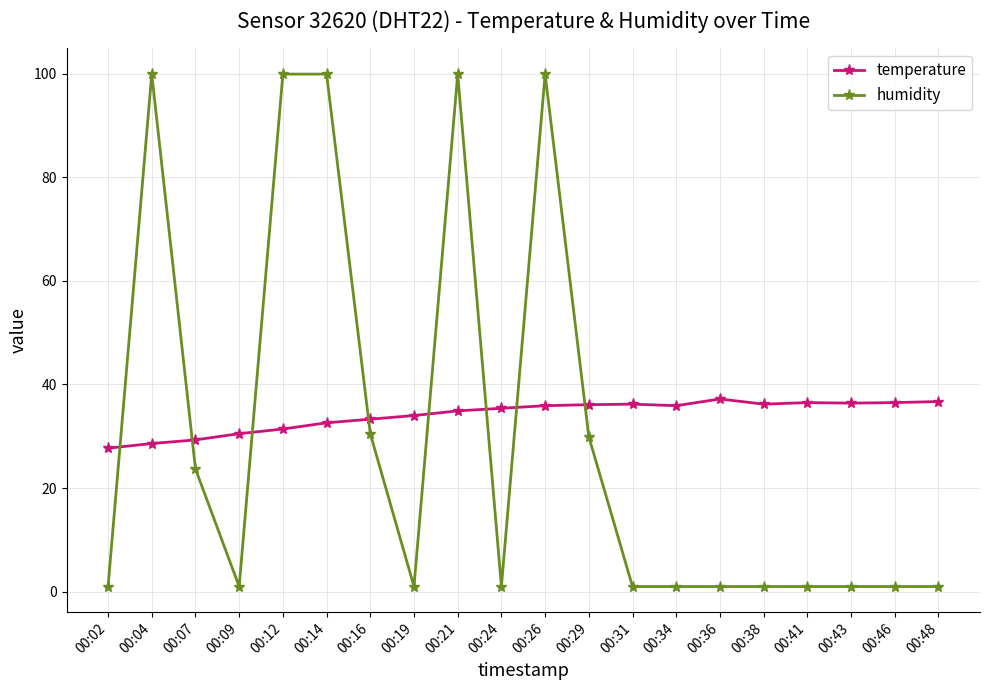

What is the difference between the maximum and second lowest values in the temperature series?

8.6